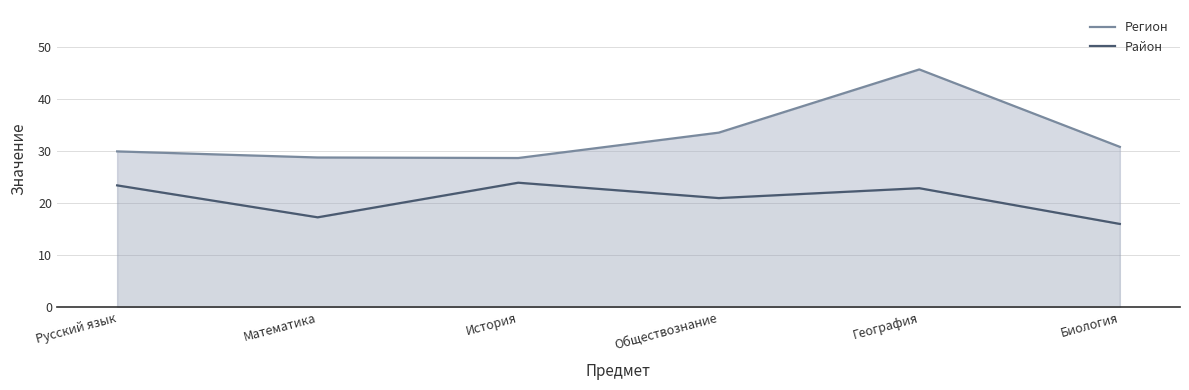

What is the label of the 2nd point from the left?

Математика